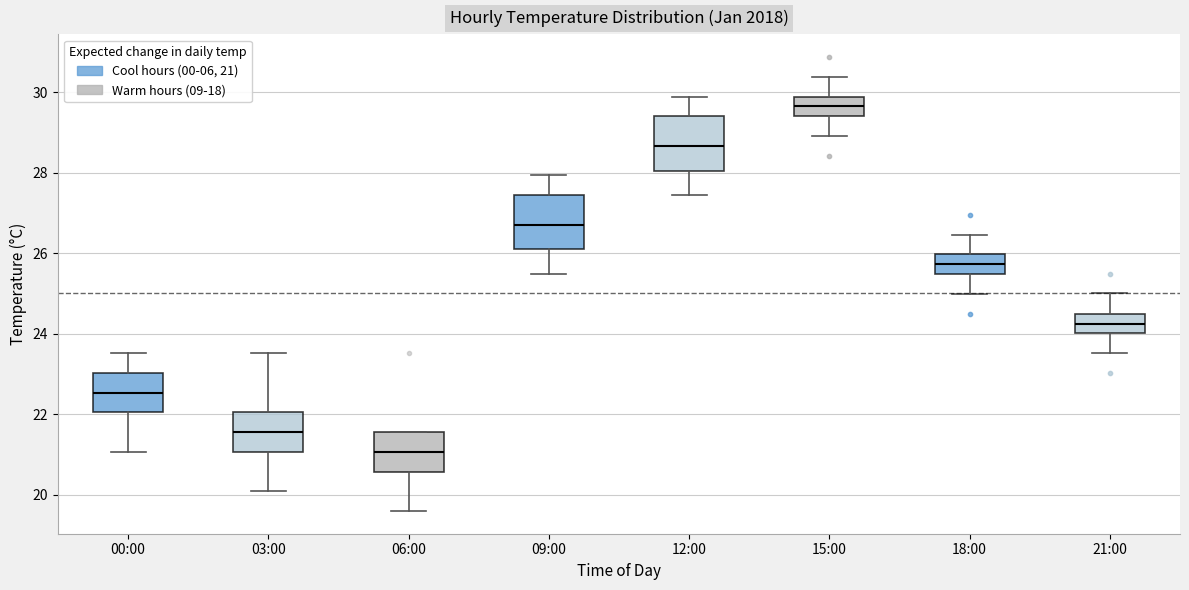

Reading left to right, read every box against the y-axis: the position of its median line, the range the box covers, and the ends of its whiskers. The values are not printed on the chart, so give them approximately, as read against the axis.

00:00: median 22.6, box 22.0 to 23.0, whiskers 21.0 to 23.6
03:00: median 21.6, box 21.0 to 22.0, whiskers 20.0 to 23.6
06:00: median 21.0, box 20.6 to 21.6, whiskers 19.6 to 21.6
09:00: median 26.8, box 26.0 to 27.4, whiskers 25.4 to 28.0
12:00: median 28.6, box 28.0 to 29.4, whiskers 27.4 to 29.8
15:00: median 29.6, box 29.4 to 29.8, whiskers 29.0 to 30.4
18:00: median 25.8, box 25.4 to 26.0, whiskers 25.0 to 26.4
21:00: median 24.2, box 24.0 to 24.6, whiskers 23.6 to 25.0